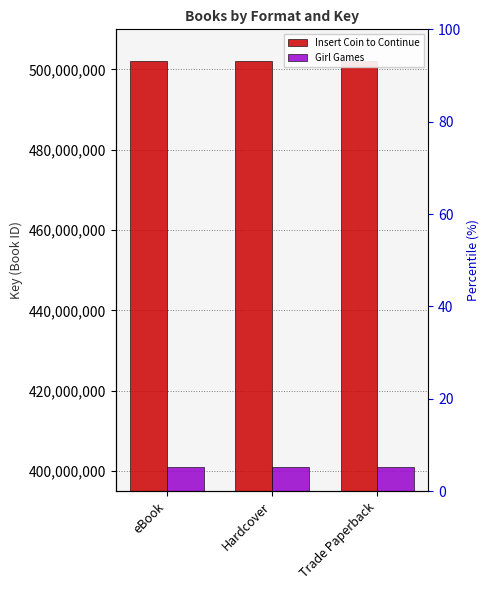

Which series has the largest total across all categories?

Insert Coin to Continue